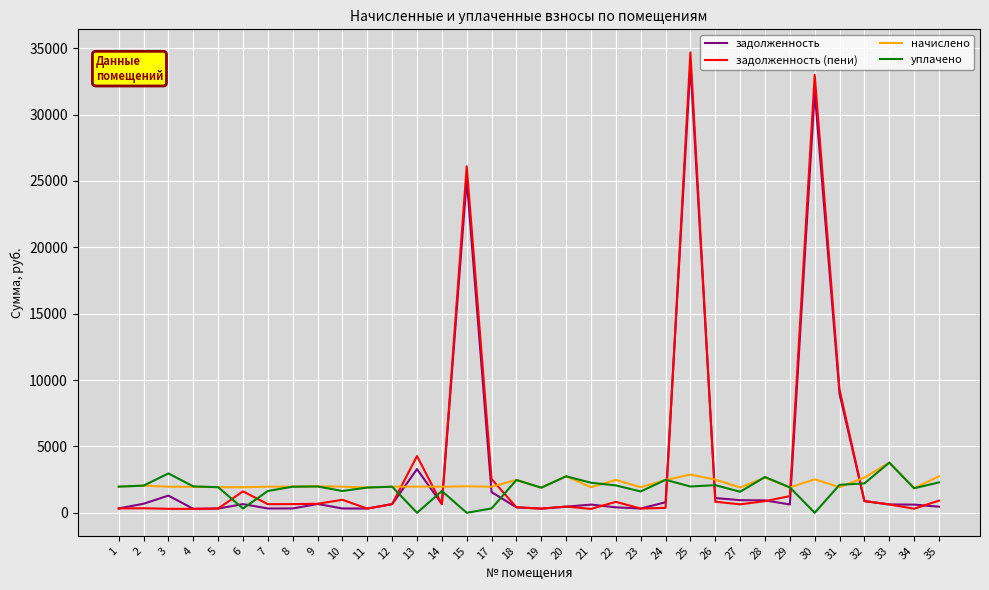

Where is the first local maximum for уплачено?

3